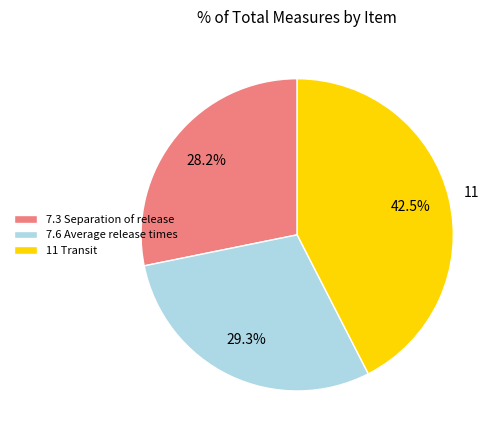

Rank the categories by value from highest to lowest.

11 Transit, 7.6 Average release times, 7.3 Separation of release